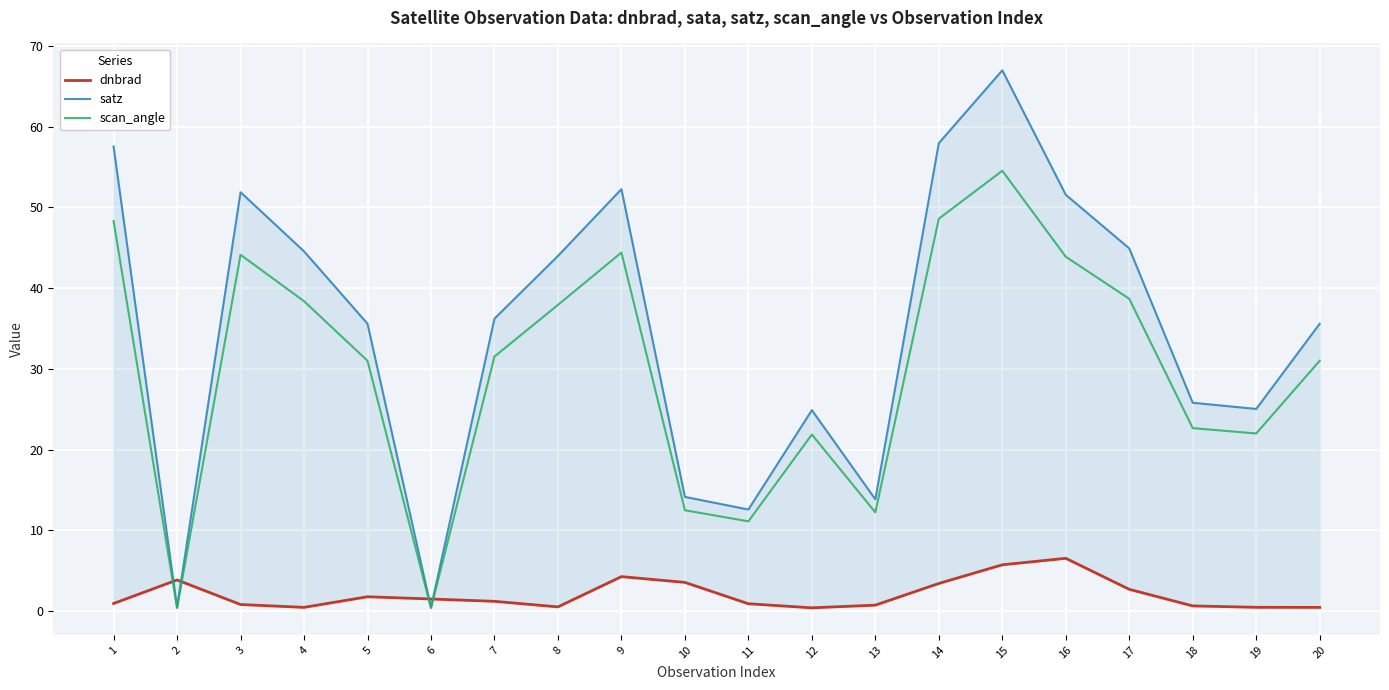

Is it true that scan_angle equals 22.0 at 19?

True